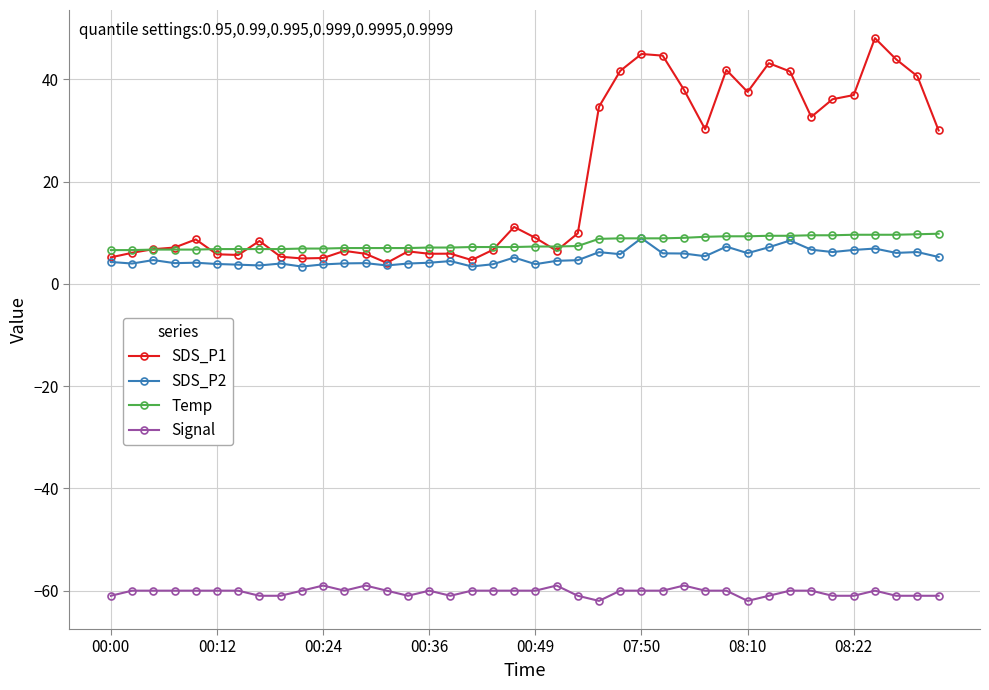

True or false: Signal has more than 1 interior local peaks.

True